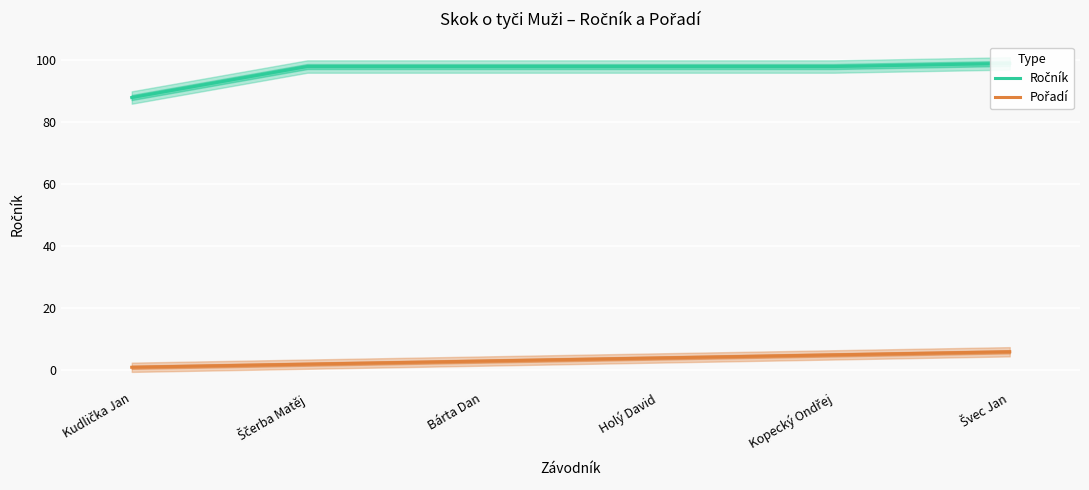

What is the lowest value of the Pořadí series?

1